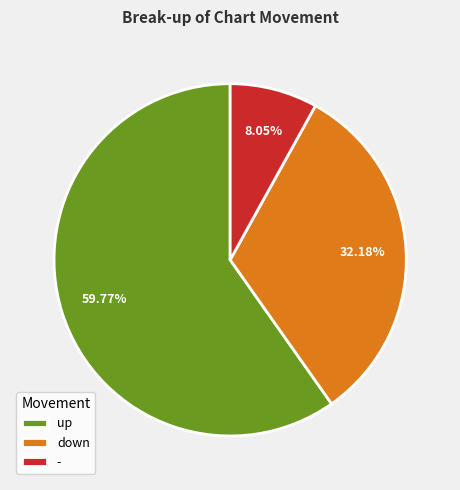

What is the majority slice?

up